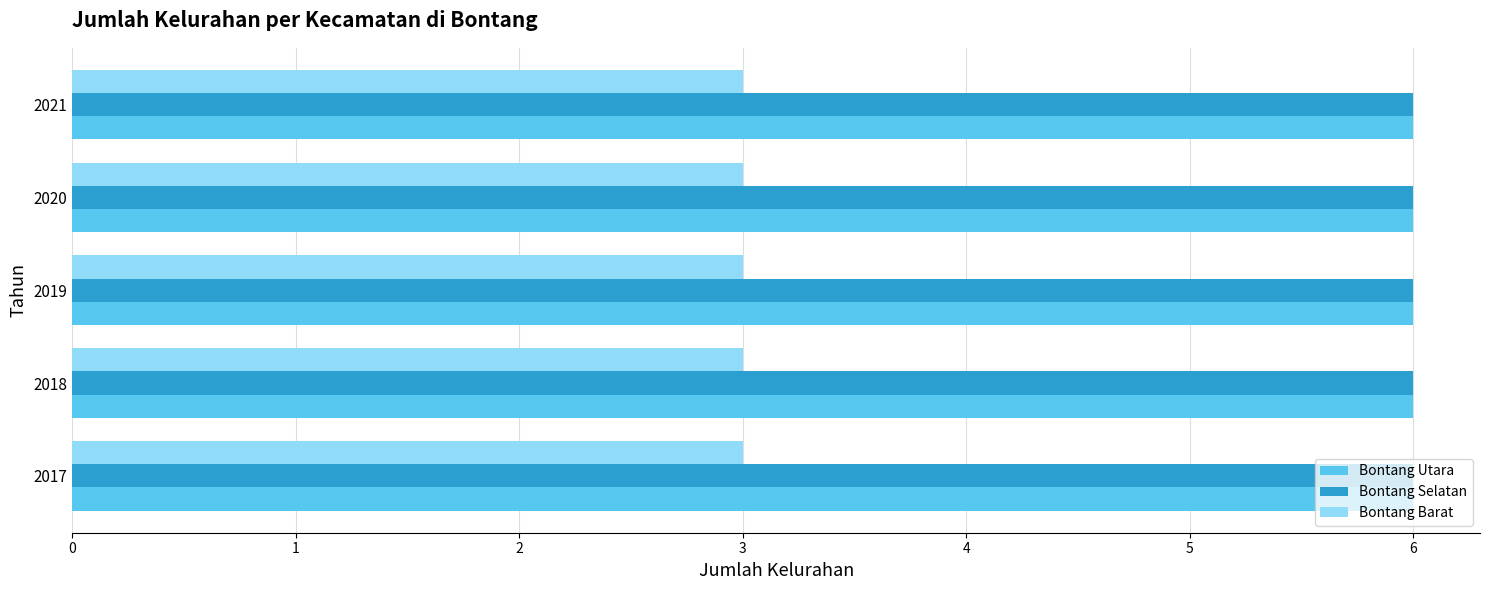

What is the maximum value for Bontang Barat?

3